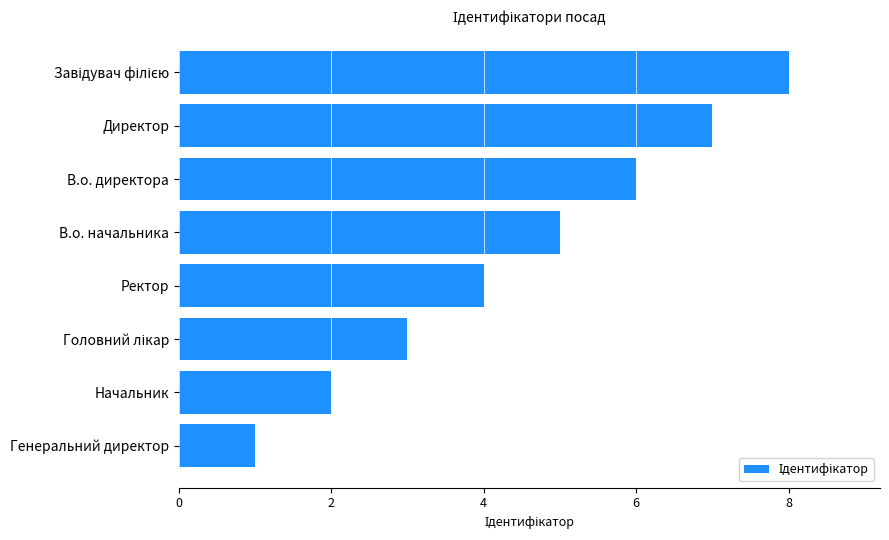

Is it true that the value at В.о. начальника is 2?

False